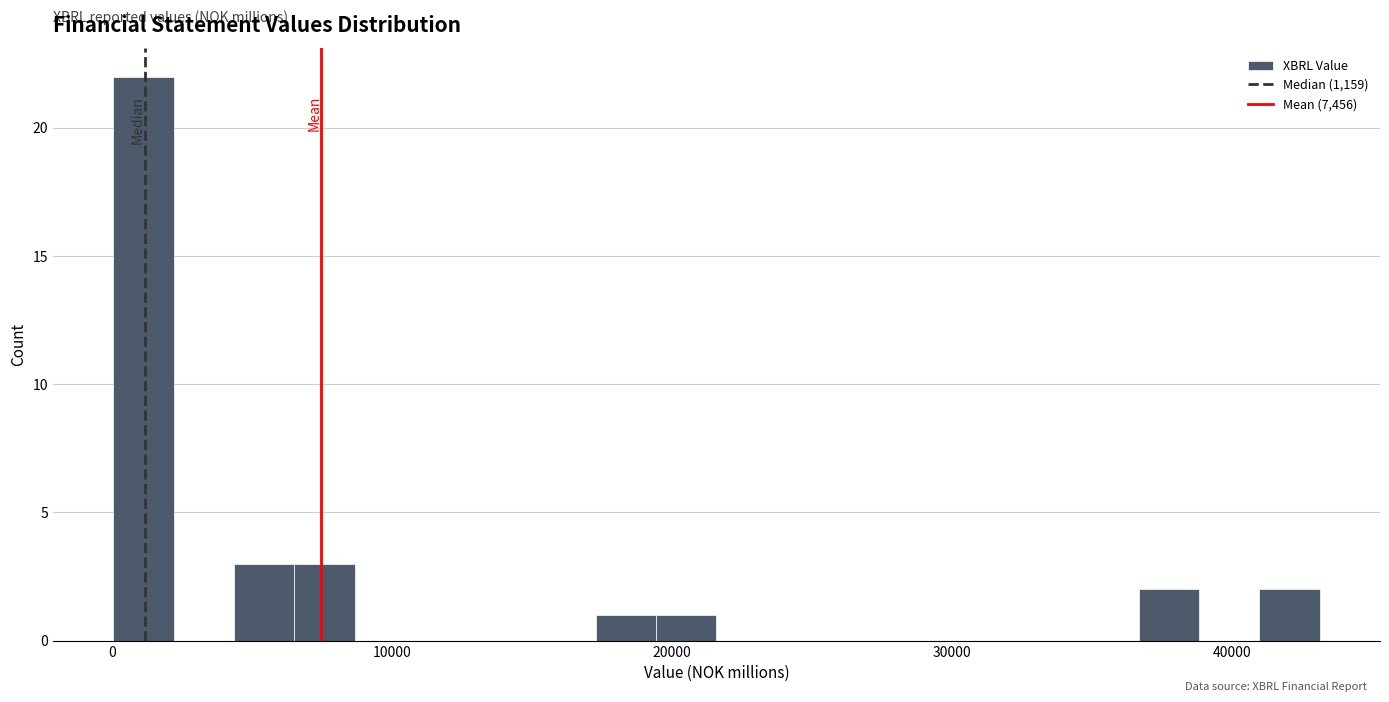

Read against the x-axis, roughly where is the centre of the tallest bar?

1000